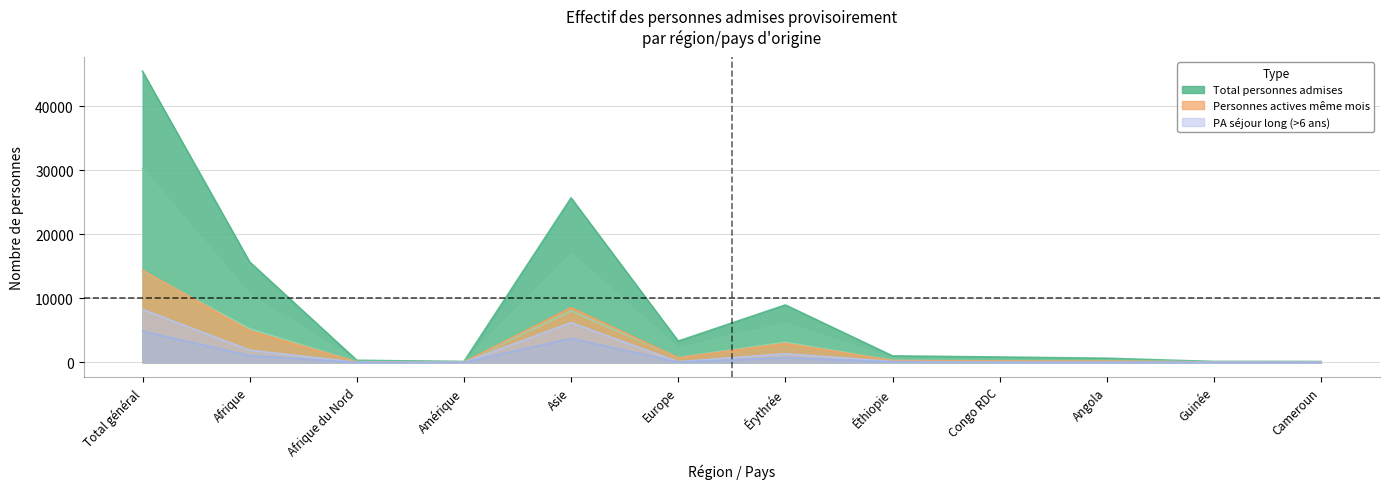

At which label is Actives séjour long closest to 2437?

Asie